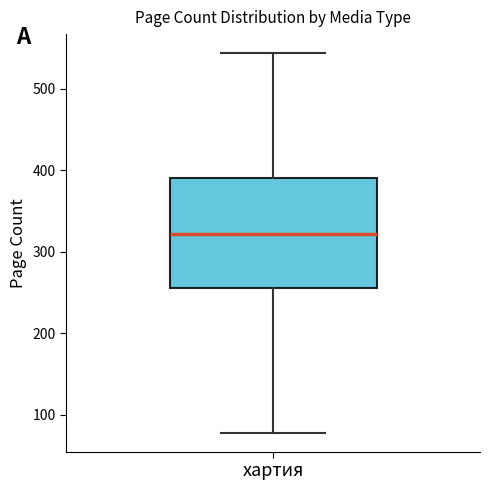

Transcribe this box plot: give where the median line is, the range the box spans, and where the two whiskers end, as read against the y-axis. The values are not printed on the chart, so give them approximately, as read against the axis.

median 320, box 260 to 390, whiskers 80 to 540